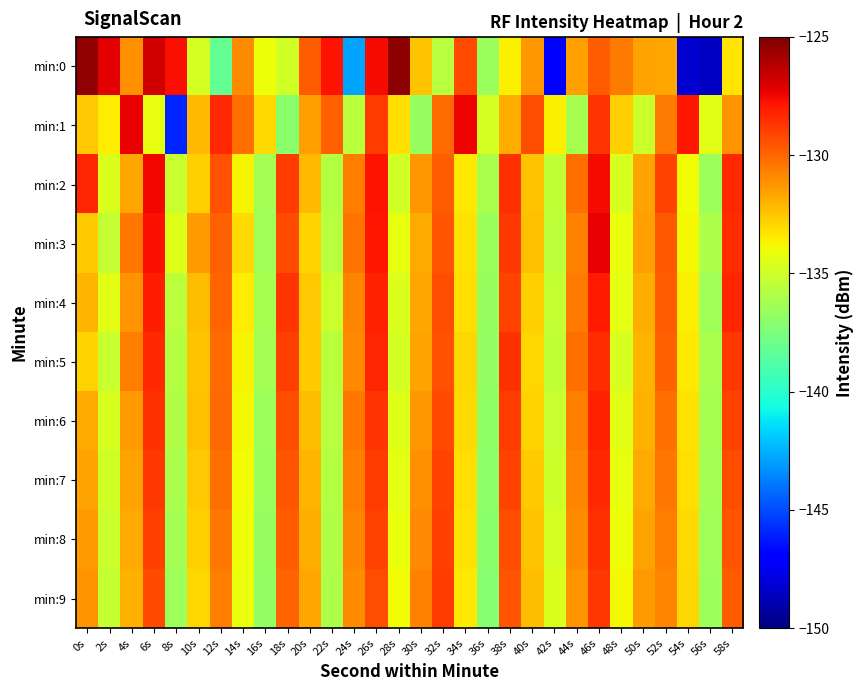

Between 52s and 24s, which is larger?

52s